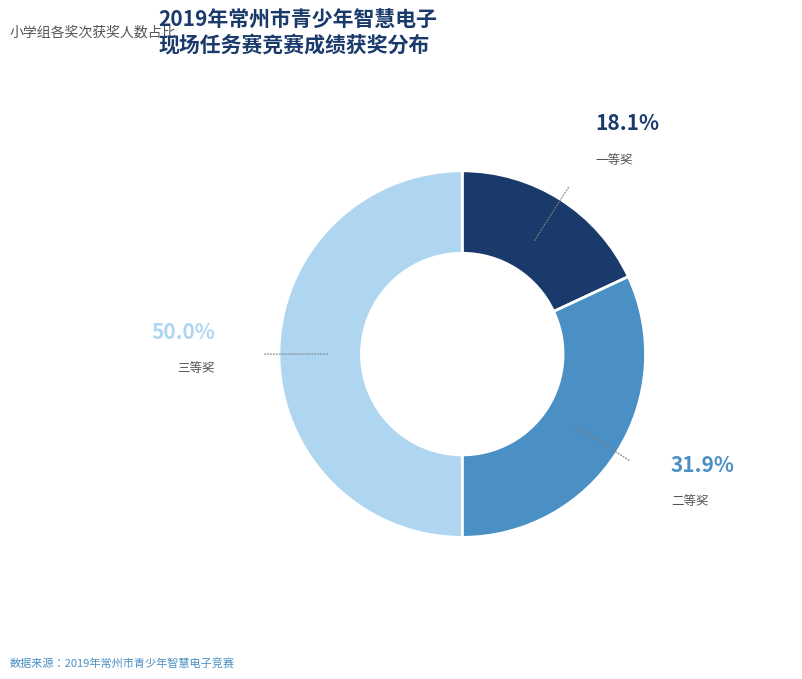

Do 二等奖 and 三等奖 together represent more than half of the pie?

Yes